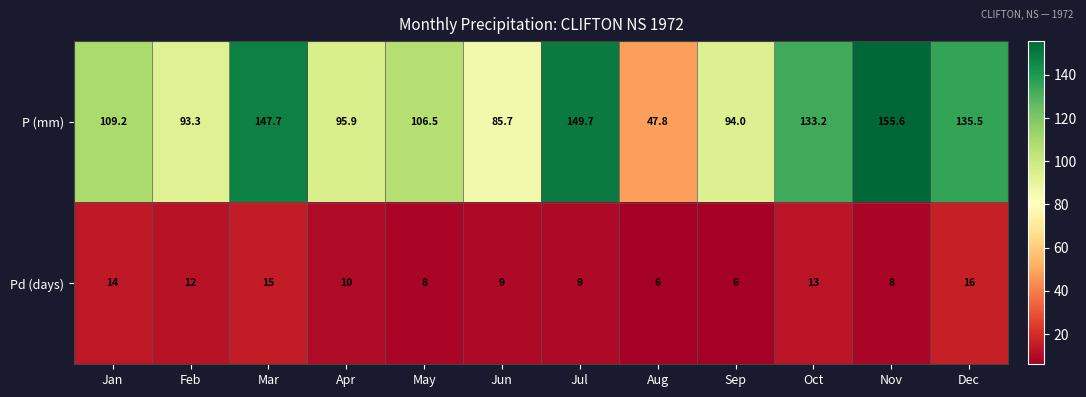

Reading left to right, list all the values displayed in this chart.

P (mm): Jan=109.2	Feb=93.3	Mar=147.7	Apr=95.9	May=106.5	Jun=85.7	Jul=149.7	Aug=47.8	Sep=94.0	Oct=133.2	Nov=155.6	Dec=135.5
Pd (days): Jan=14.0	Feb=12.0	Mar=15.0	Apr=10.0	May=8.0	Jun=9.0	Jul=9.0	Aug=6.0	Sep=6.0	Oct=13.0	Nov=8.0	Dec=16.0